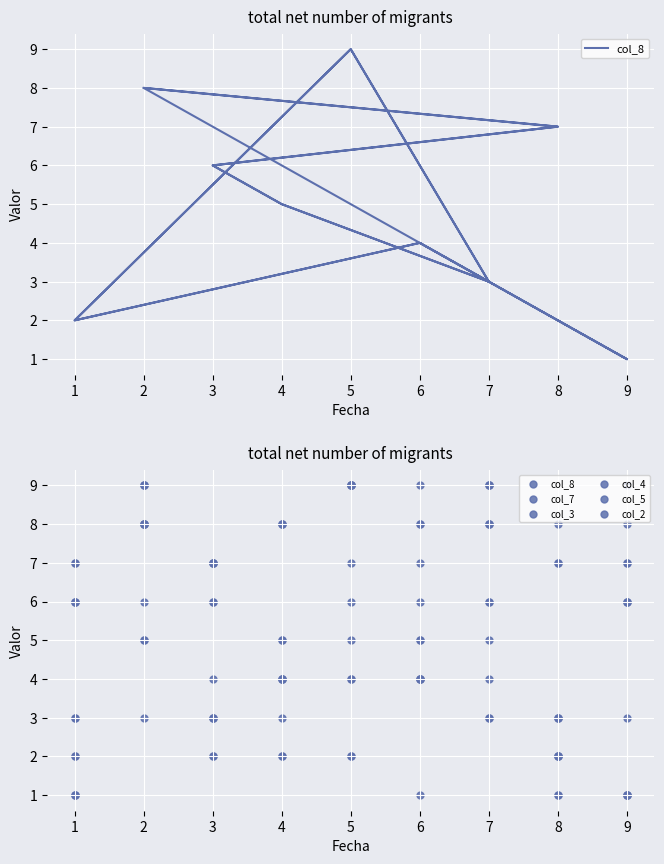

What are all the series names shown in the legend?

col_8, col_7, col_3, col_4, col_5, col_2